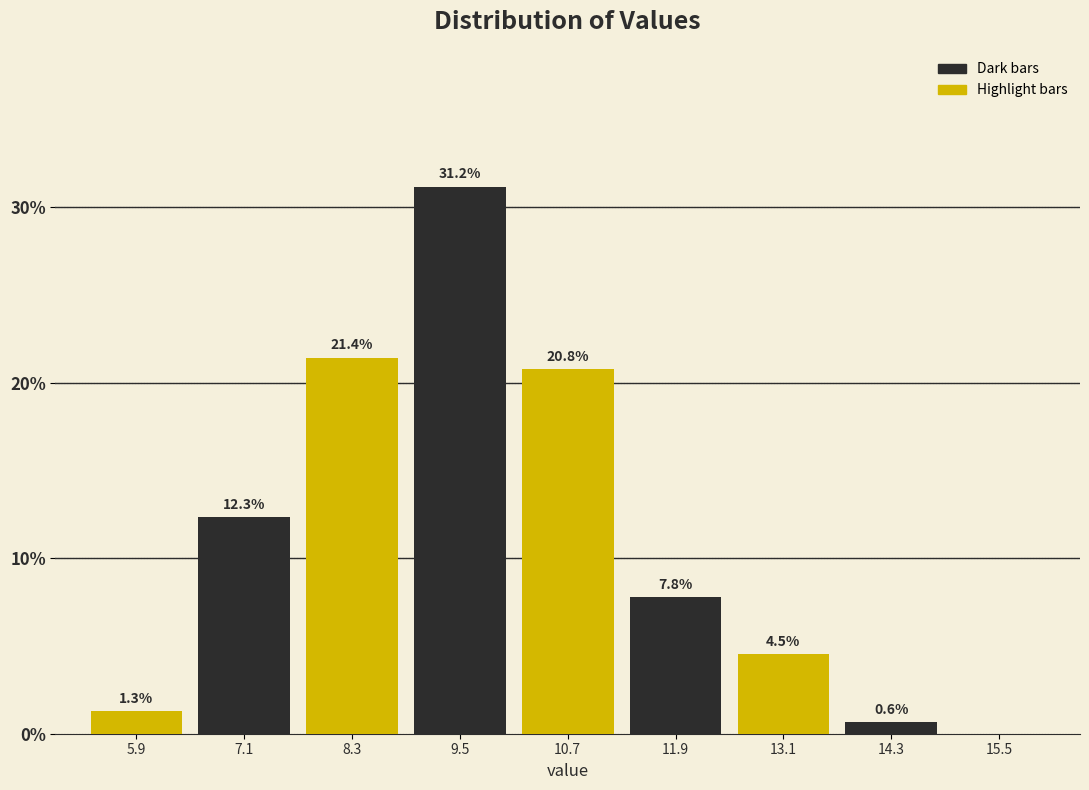

Over which range of the x-axis is the bar tallest?

8.9 to 10.1